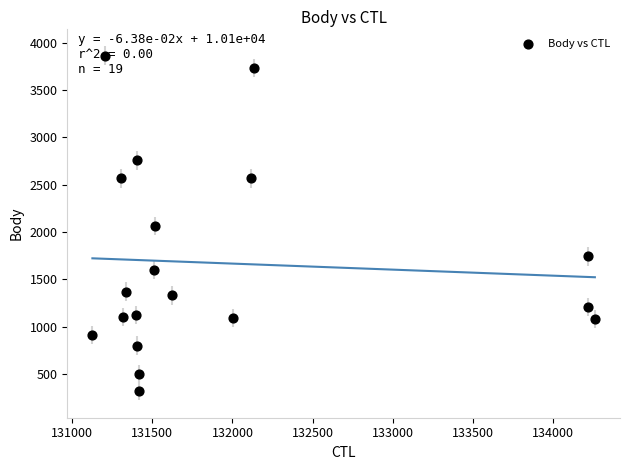

What is the range of X values (max minus min)?

3136